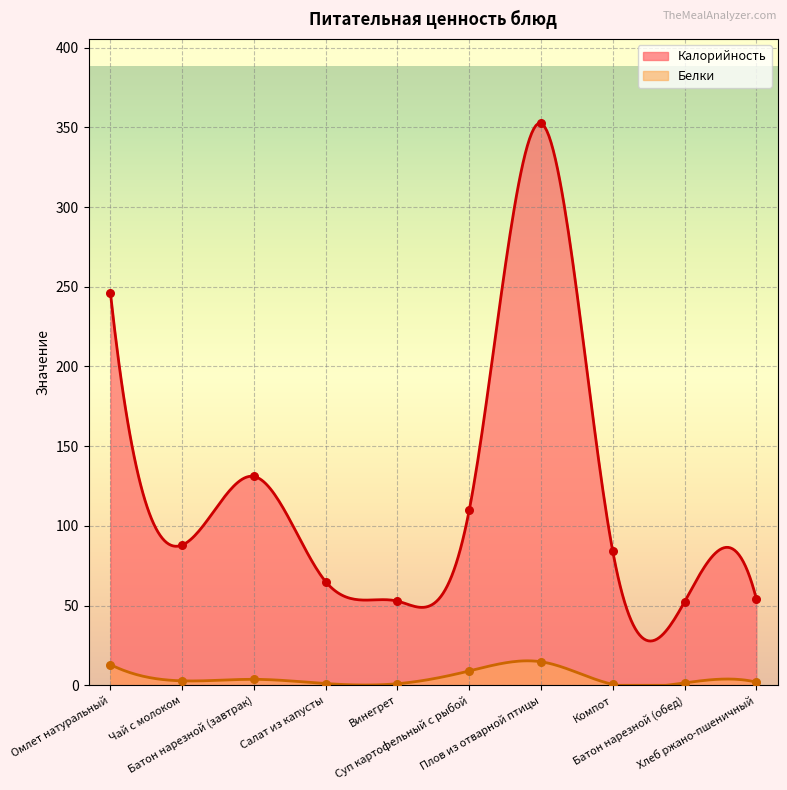

At how many categories does at least one series exceed 8?

10